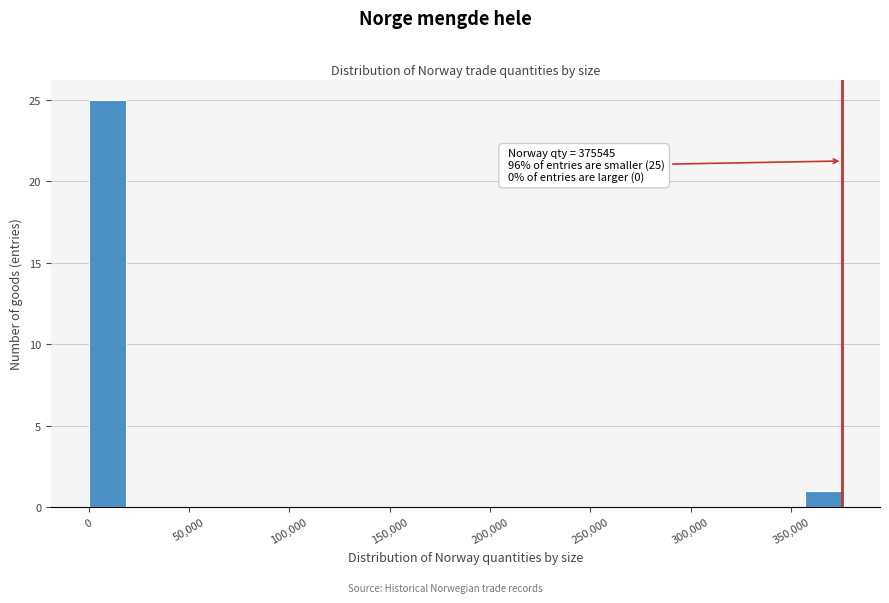

Read against the x-axis, roughly where is the centre of the tallest bar?

10000